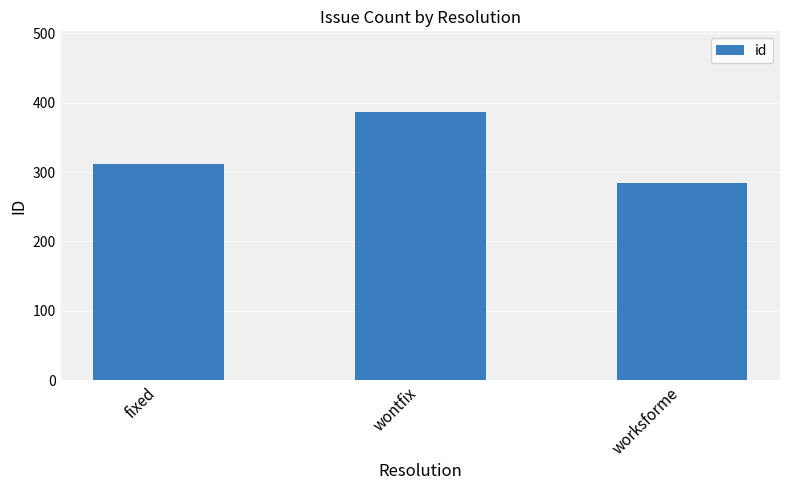

Rank the categories by value from highest to lowest.

wontfix, fixed, worksforme